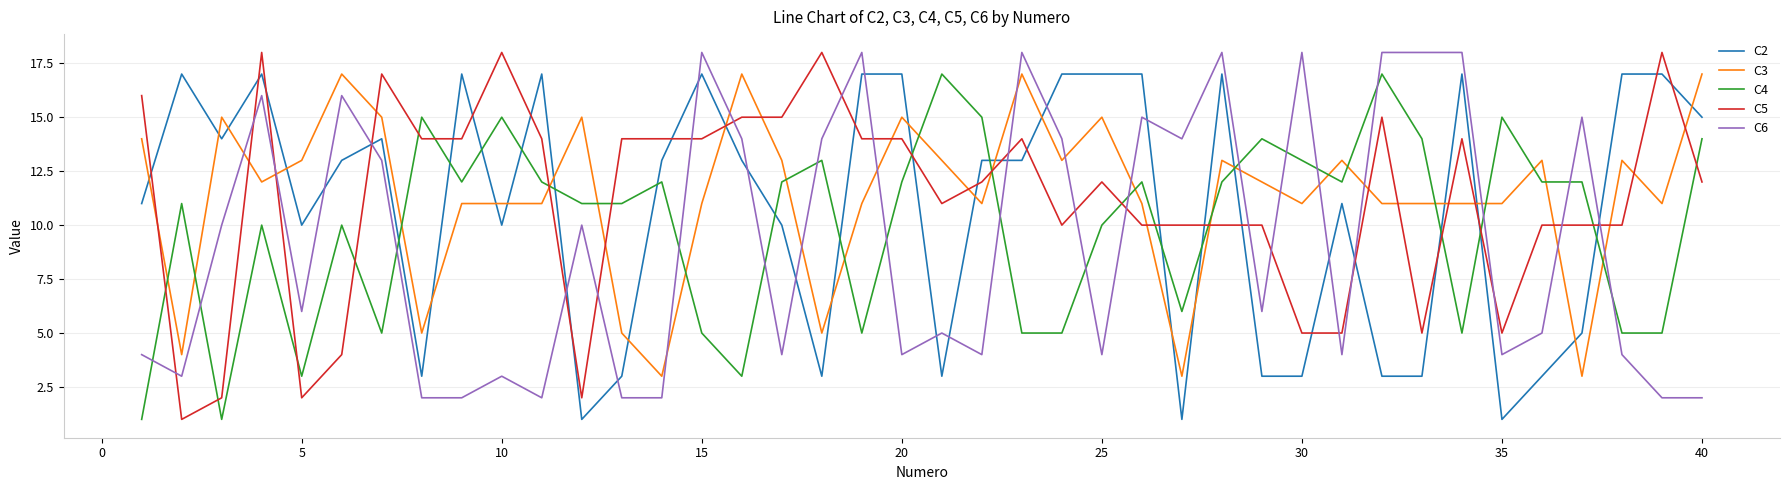

After their last crossing, which series has the higher values: C4 or C2?

C2